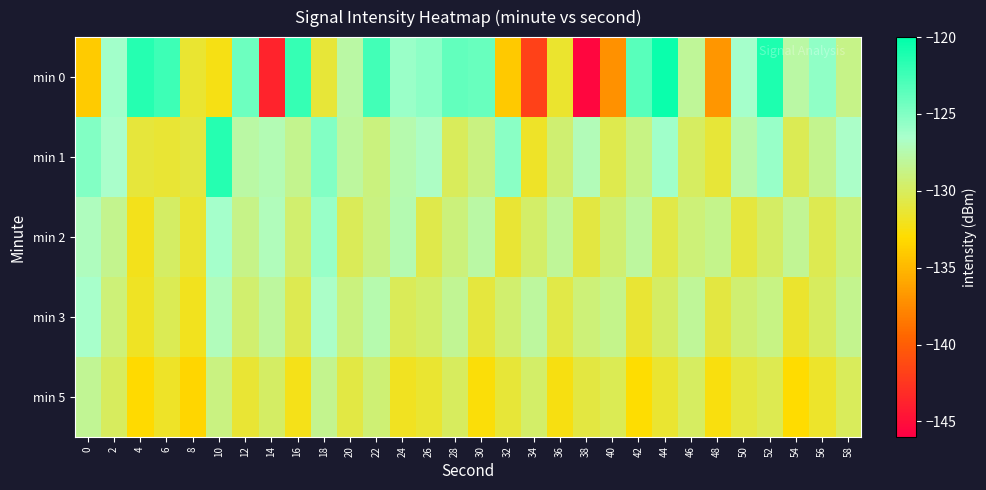

What is the total value across all series at 18?

-637.3